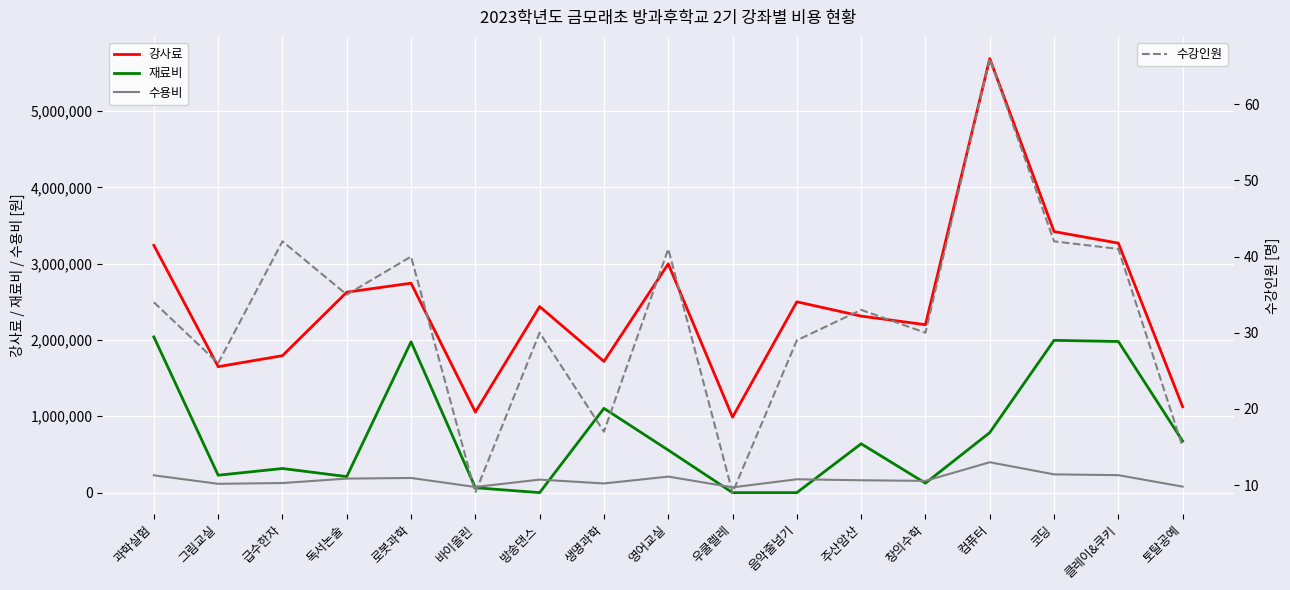

The 수용비 series shows 78750 at 토탈공예. True or false?

True